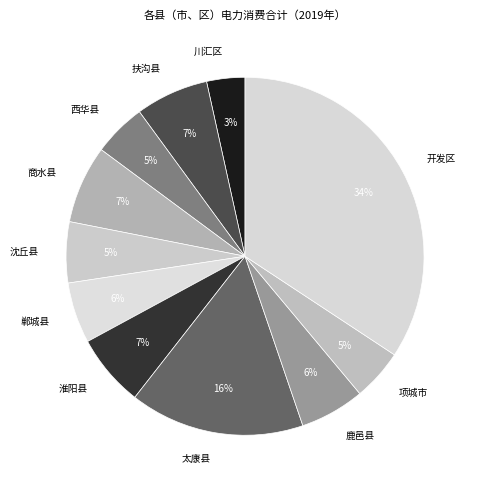

Does any single category account for the majority?

No